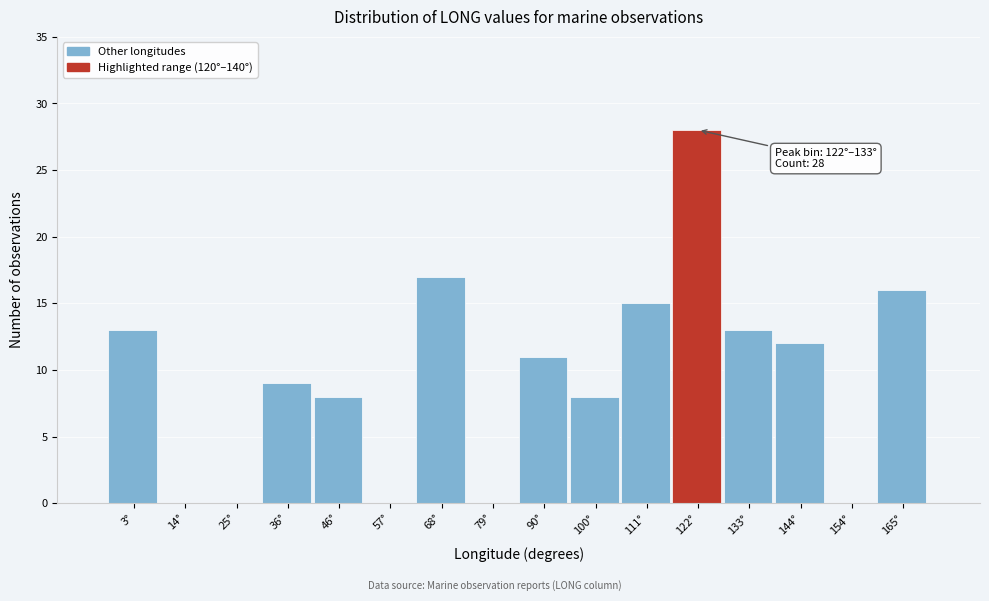

Reading left to right, list all the values displayed in this chart.

3°=13	14°=0	25°=0	36°=9	46°=8	57°=0	68°=17	79°=0	90°=11	100°=8	111°=15	122°=28	133°=13	144°=12	154°=0	165°=16